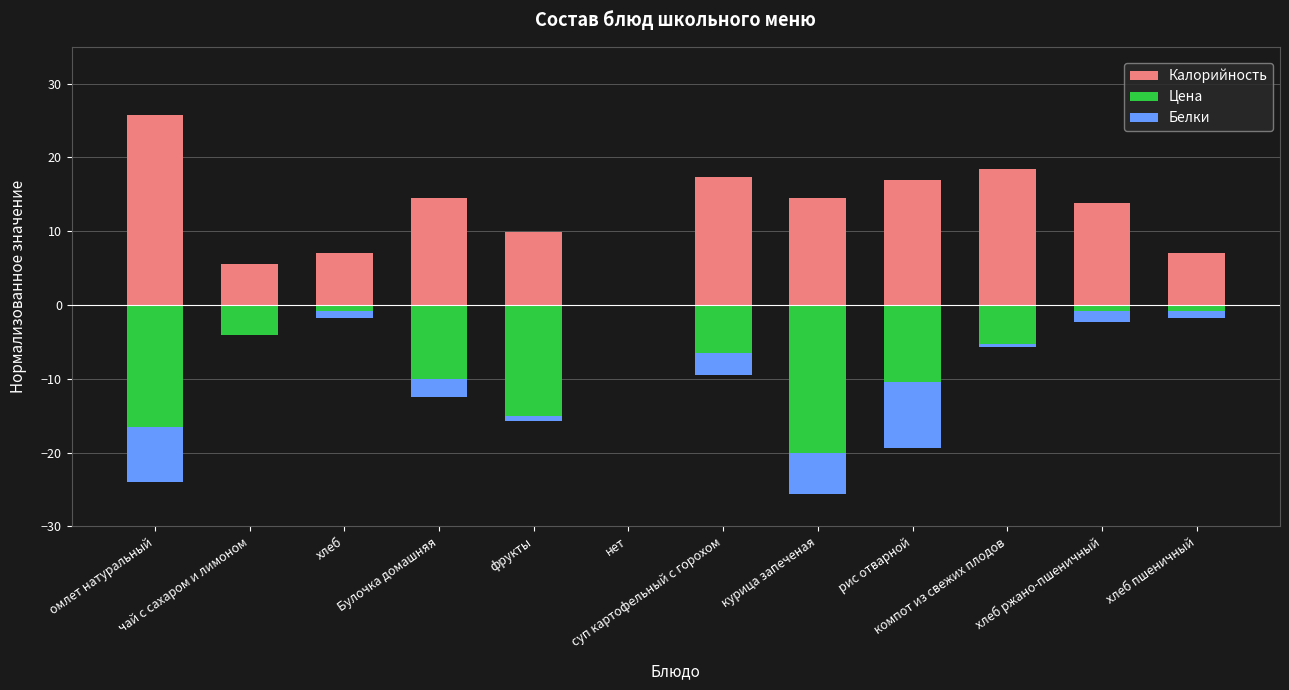

How many series are shown in this chart?

3